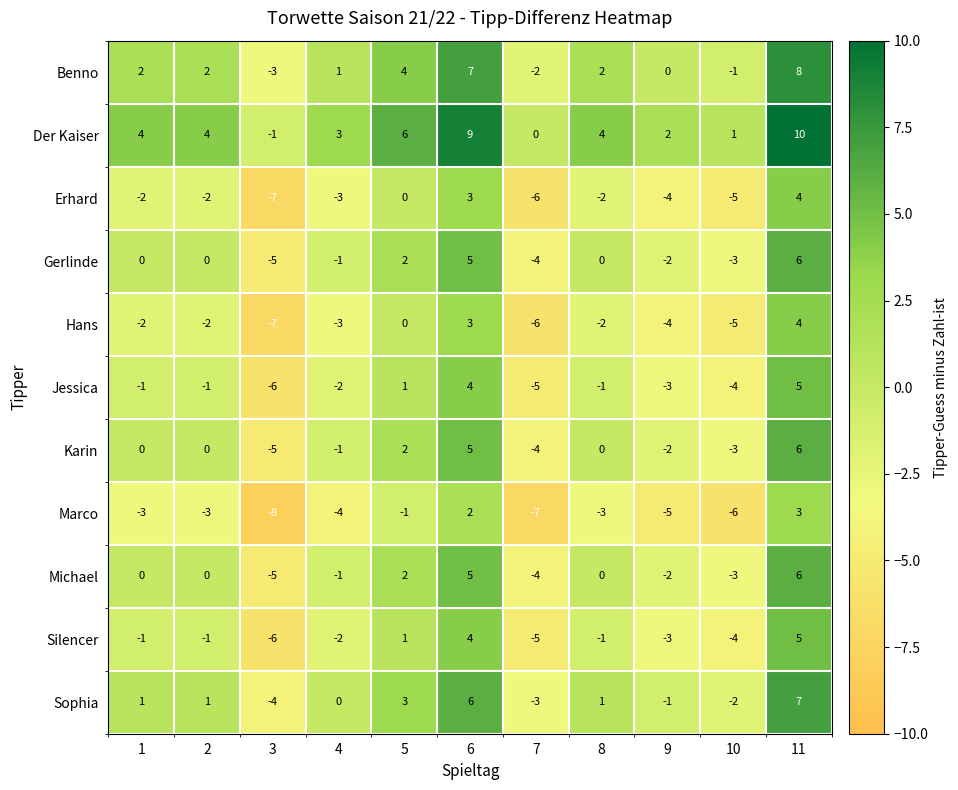

True or false: Sophia has a value of -3 at 3.

False